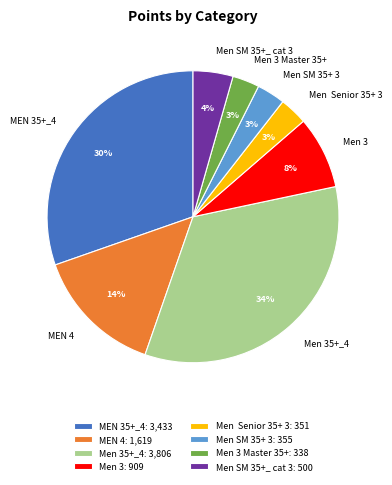

To the nearest percent, what is the difference between the largest and smallest slice percentages?

31%